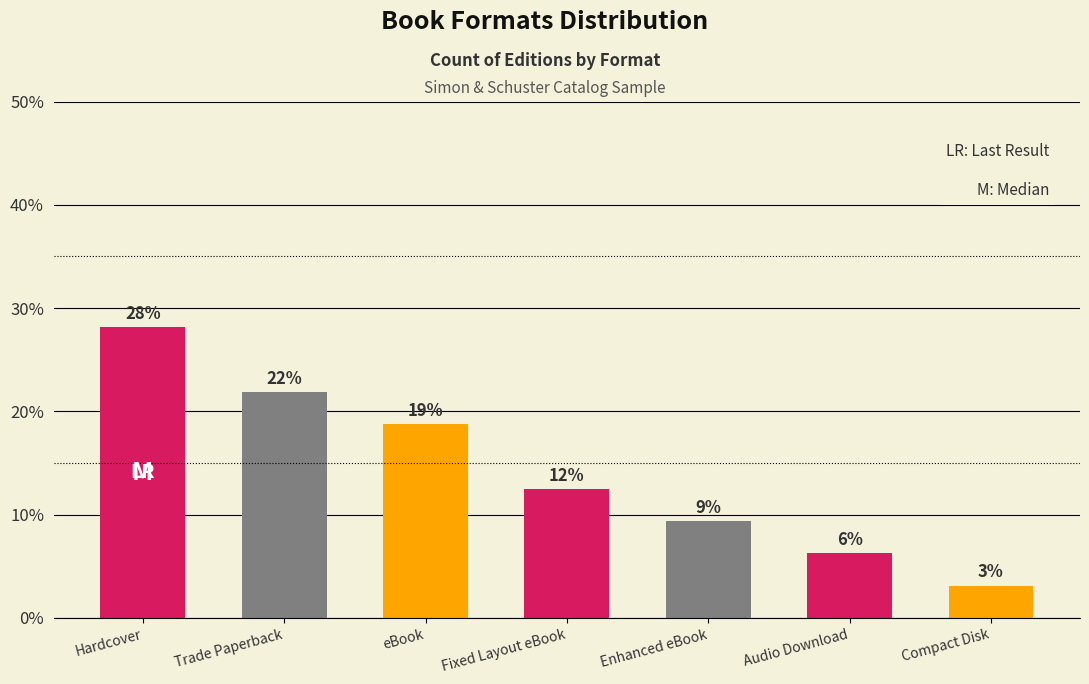

Approximately how many times larger is the value at Fixed Layout eBook compared to Enhanced eBook?

1.3